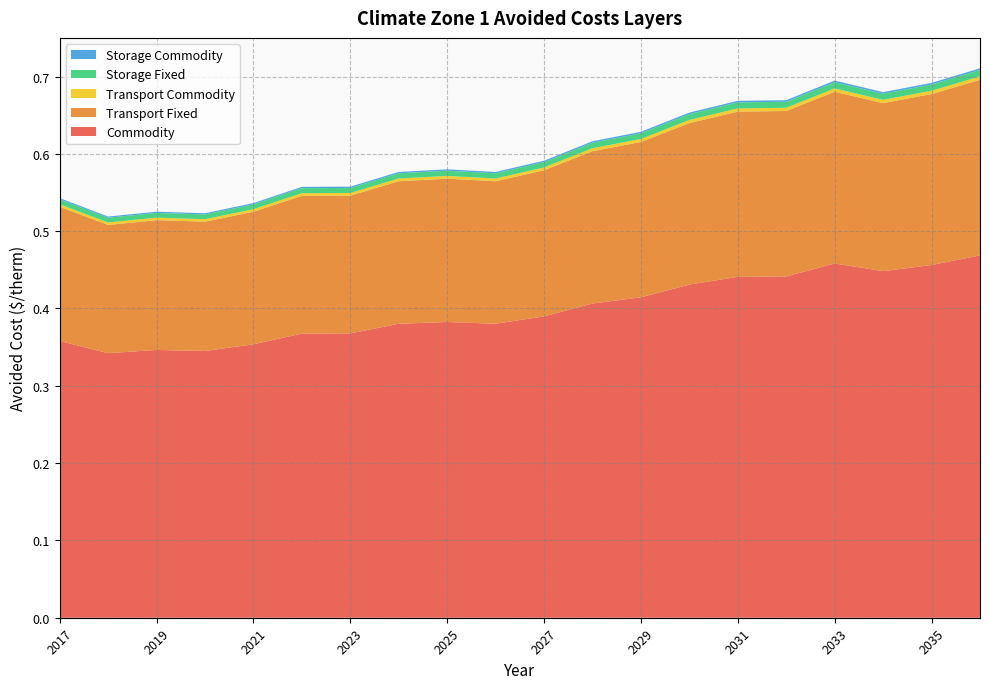

Reading left to right, transcribe all the data shown in this chart.

Commodity: 0.4	0.3	0.3	0.3	0.4	0.4	0.4	0.4	0.4	0.4	0.4	0.4	0.4	0.4	0.4	0.4	0.5	0.4	0.5	0.5
Transport Fixed: 0.2	0.2	0.2	0.2	0.2	0.2	0.2	0.2	0.2	0.2	0.2	0.2	0.2	0.2	0.2	0.2	0.2	0.2	0.2	0.2
Transport Commodity: 0.0	0.0	0.0	0.0	0.0	0.0	0.0	0.0	0.0	0.0	0.0	0.0	0.0	0.0	0.0	0.0	0.0	0.0	0.0	0.0
Storage Fixed: 0.0	0.0	0.0	0.0	0.0	0.0	0.0	0.0	0.0	0.0	0.0	0.0	0.0	0.0	0.0	0.0	0.0	0.0	0.0	0.0
Storage Commodity: 0.0	0.0	0.0	0.0	0.0	0.0	0.0	0.0	0.0	0.0	0.0	0.0	0.0	0.0	0.0	0.0	0.0	0.0	0.0	0.0